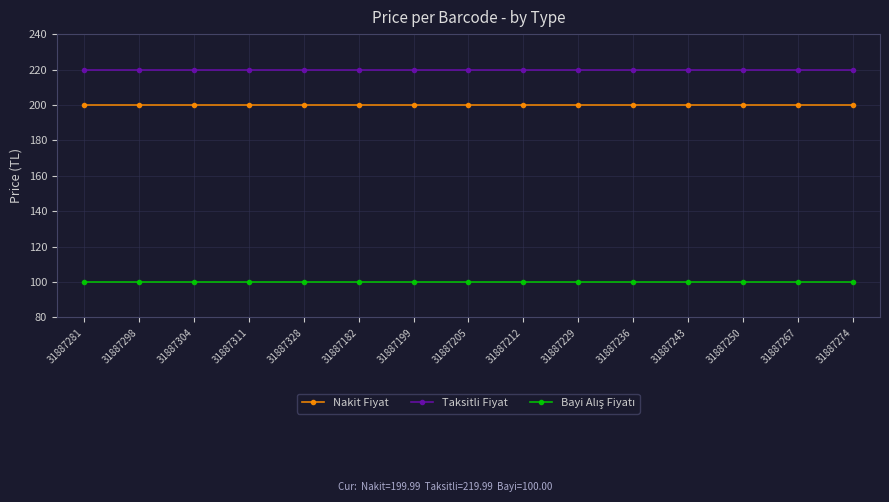

What is the spread (max minus min) of values at 31887243?

120.0